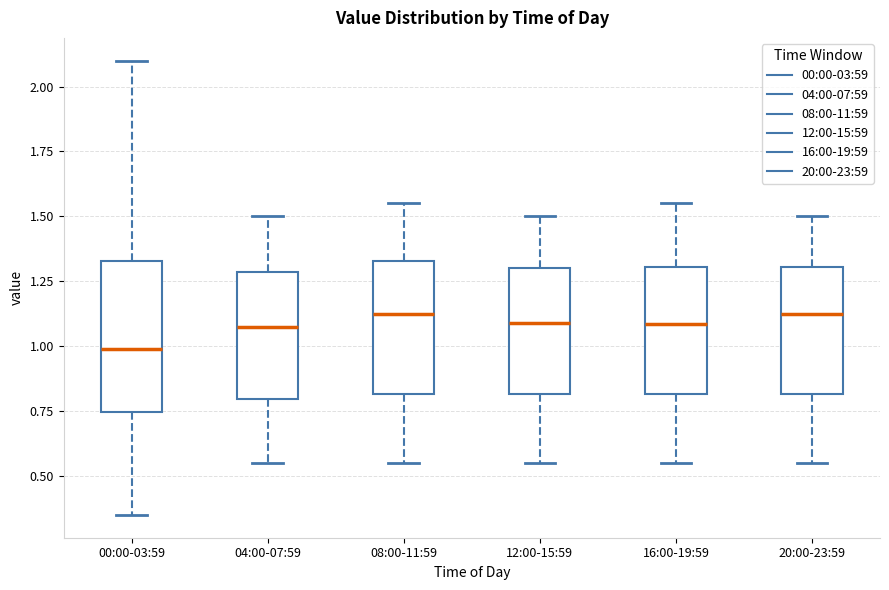

Reading left to right, read every box against the y-axis: the position of its median line, the range the box covers, and the ends of its whiskers. The values are not printed on the chart, so give them approximately, as read against the axis.

00:00-03:59: median 1.00, box 0.75 to 1.35, whiskers 0.35 to 2.10
04:00-07:59: median 1.10, box 0.80 to 1.30, whiskers 0.55 to 1.50
08:00-11:59: median 1.15, box 0.80 to 1.35, whiskers 0.55 to 1.55
12:00-15:59: median 1.10, box 0.80 to 1.30, whiskers 0.55 to 1.50
16:00-19:59: median 1.10, box 0.80 to 1.30, whiskers 0.55 to 1.55
20:00-23:59: median 1.15, box 0.80 to 1.30, whiskers 0.55 to 1.50